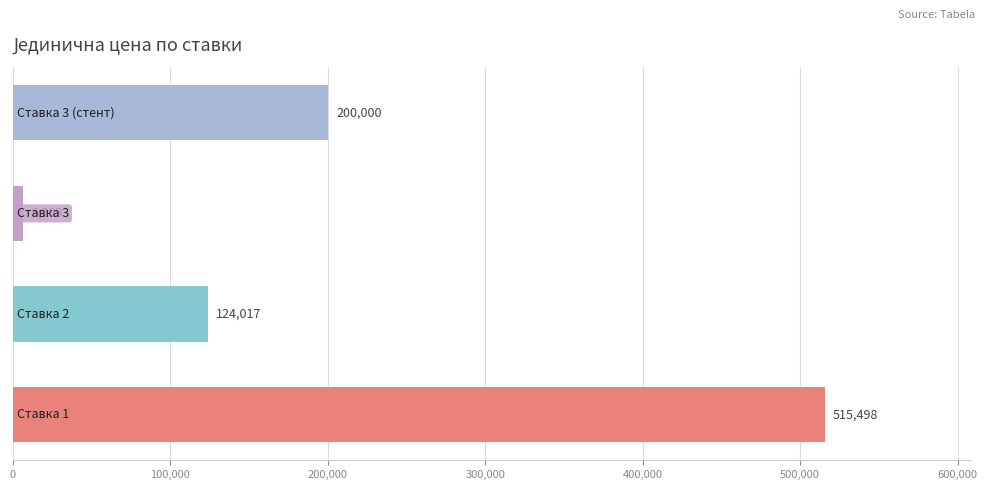

What is the difference between the maximum and minimum values?

509205